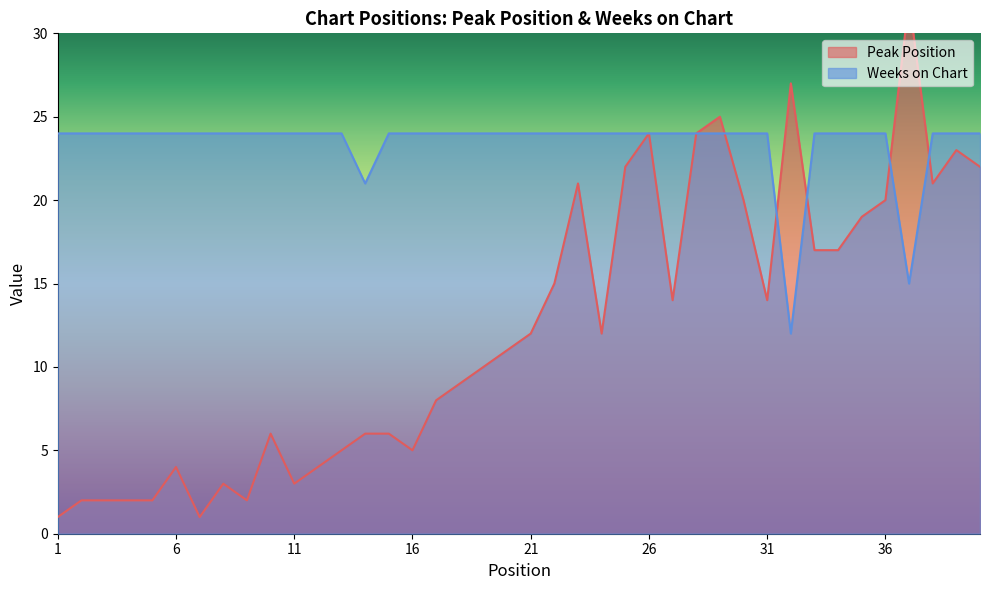

Rank the series by their maximum value, from highest to lowest.

Peak Position, Weeks on Chart